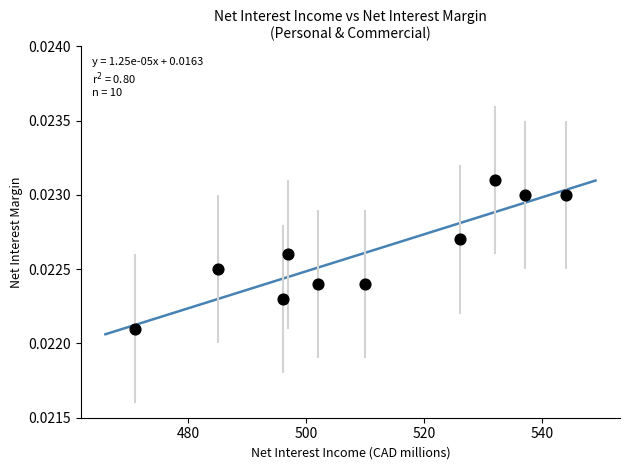

What is the average X value?

510.0